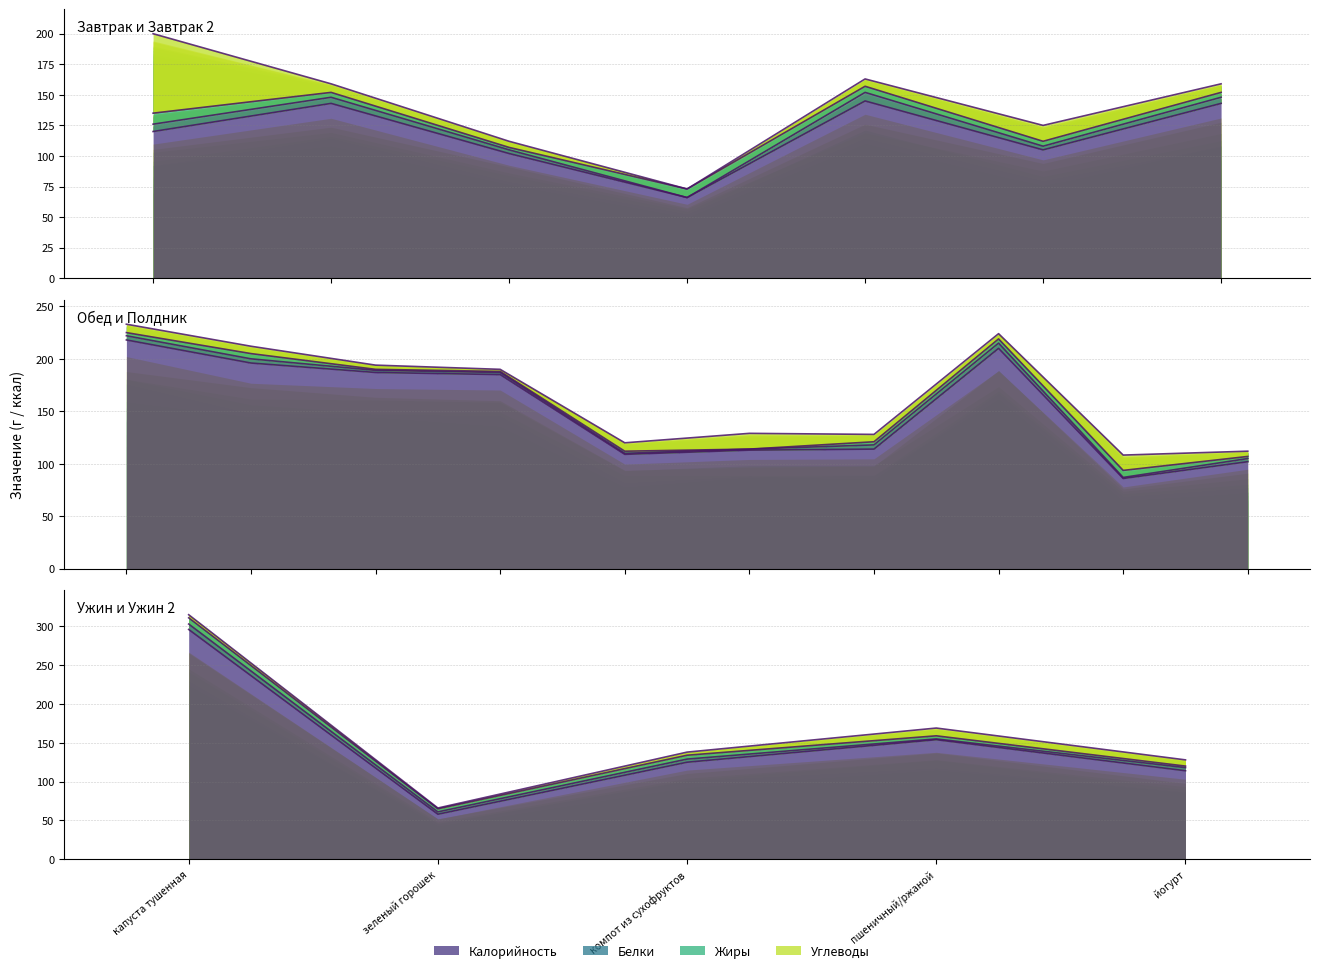

Count the number of categories in the chart.

22